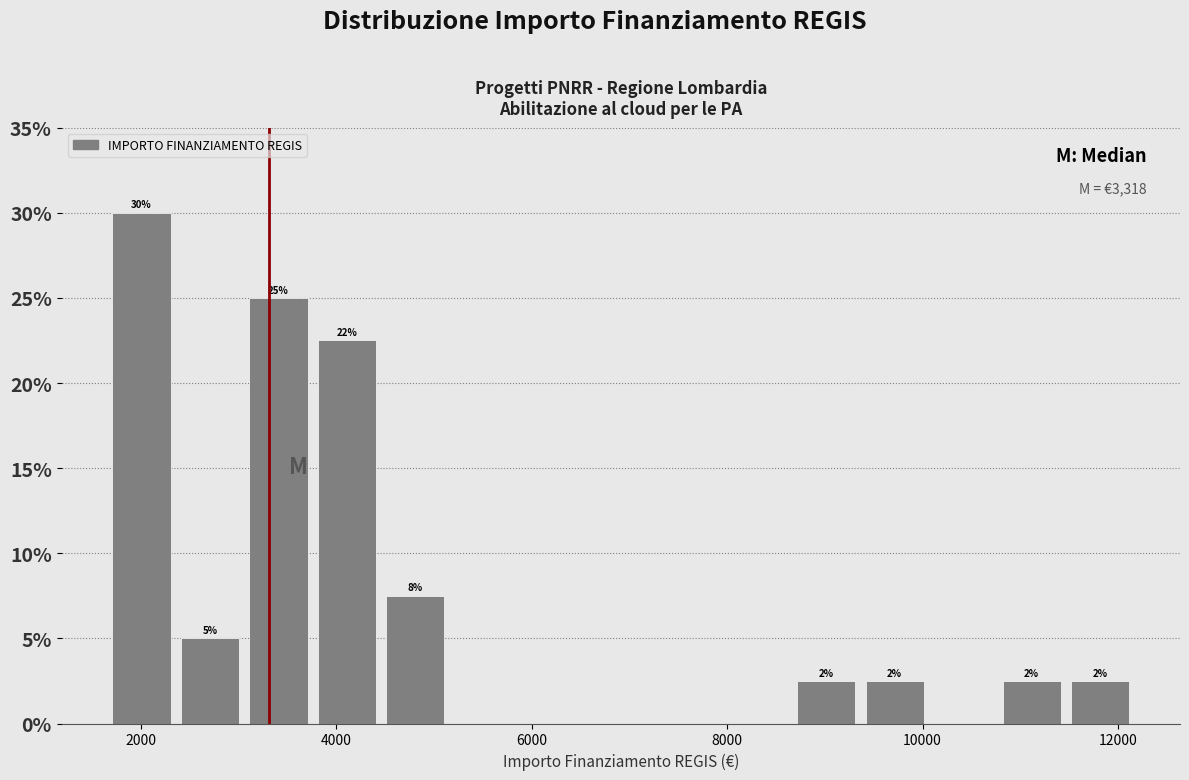

Read against the x-axis, roughly where is the centre of the tallest bar?

2000